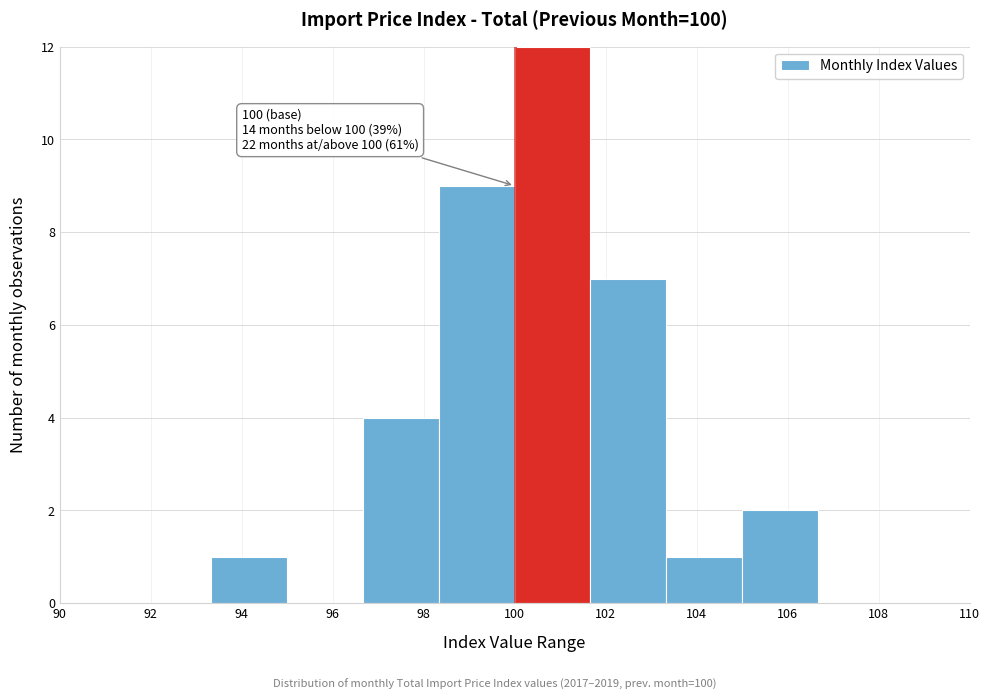

Over which range of the x-axis is the bar tallest?

100.0 to 101.6